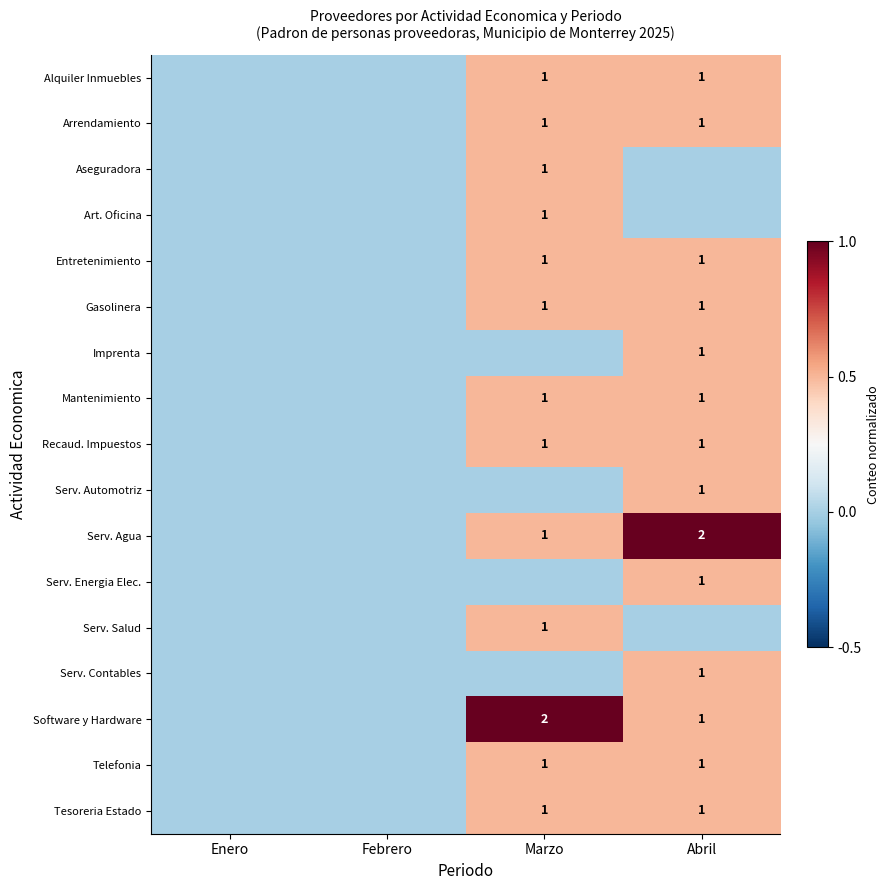

True or false: Serv. Salud has a value of 1 at Marzo.

True